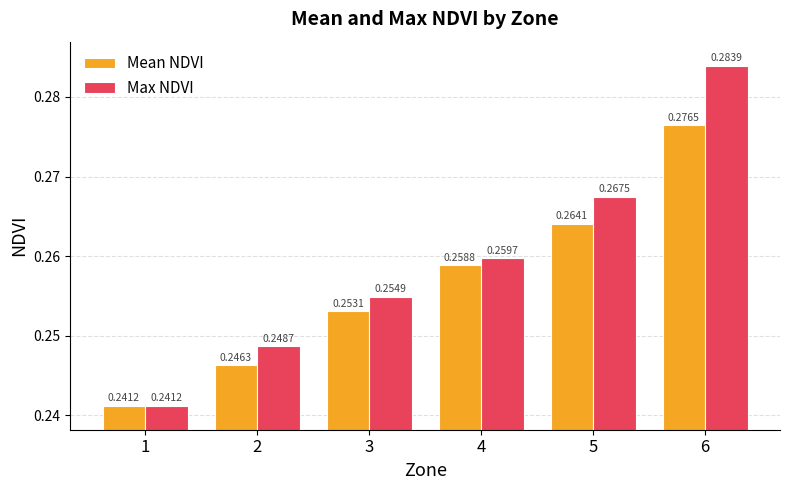

Are the bars horizontal?

No